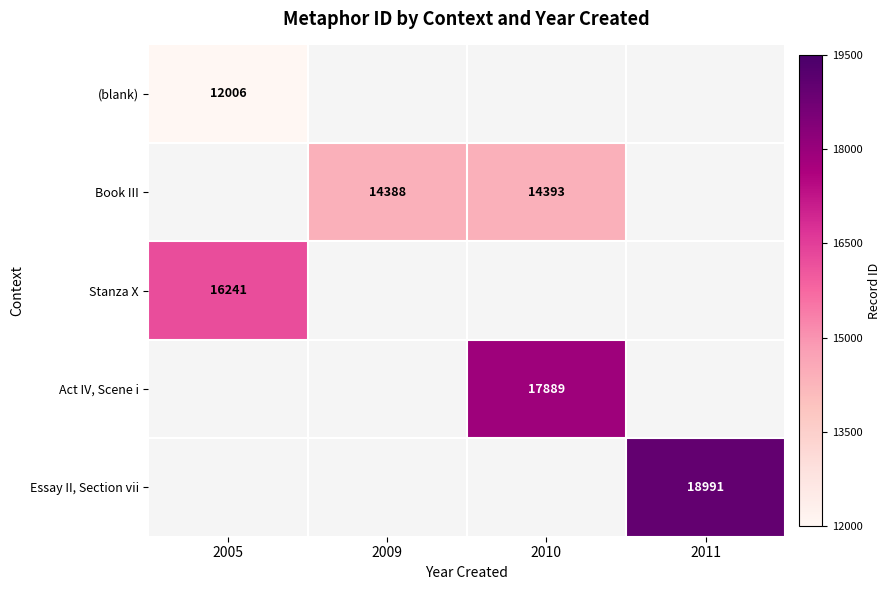

True or false: Book III has a value of 14393 at 2010.

True